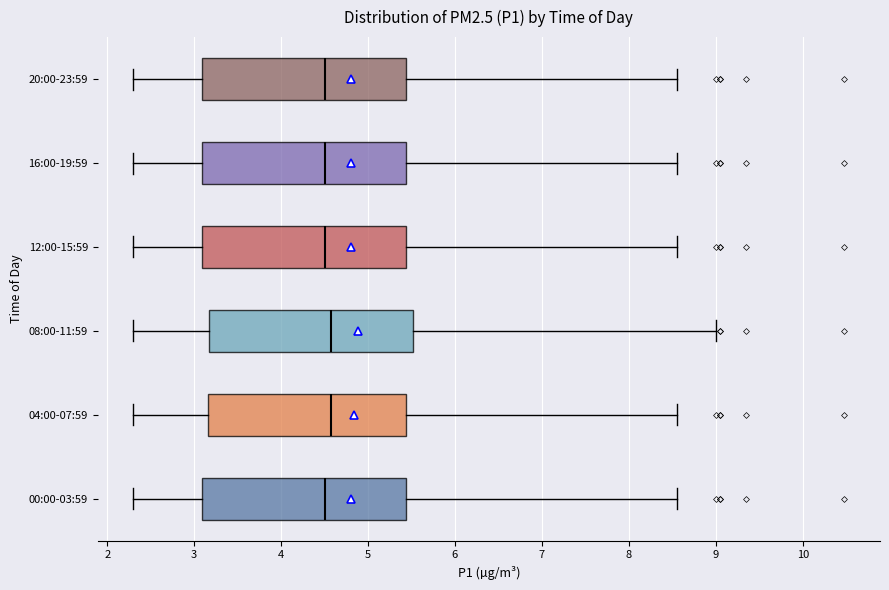

Reading bottom to top, transcribe this box plot: for each box, give where its median line is, the range the box spans, and where its two whiskers end, as read against the x-axis. The values are not printed on the chart, so give them approximately, as read against the axis.

00:00-03:59: median 4.5, box 3.1 to 5.4, whiskers 2.3 to 8.6
04:00-07:59: median 4.6, box 3.2 to 5.4, whiskers 2.3 to 8.6
08:00-11:59: median 4.6, box 3.2 to 5.5, whiskers 2.3 to 9.0
12:00-15:59: median 4.5, box 3.1 to 5.4, whiskers 2.3 to 8.6
16:00-19:59: median 4.5, box 3.1 to 5.4, whiskers 2.3 to 8.6
20:00-23:59: median 4.5, box 3.1 to 5.4, whiskers 2.3 to 8.6